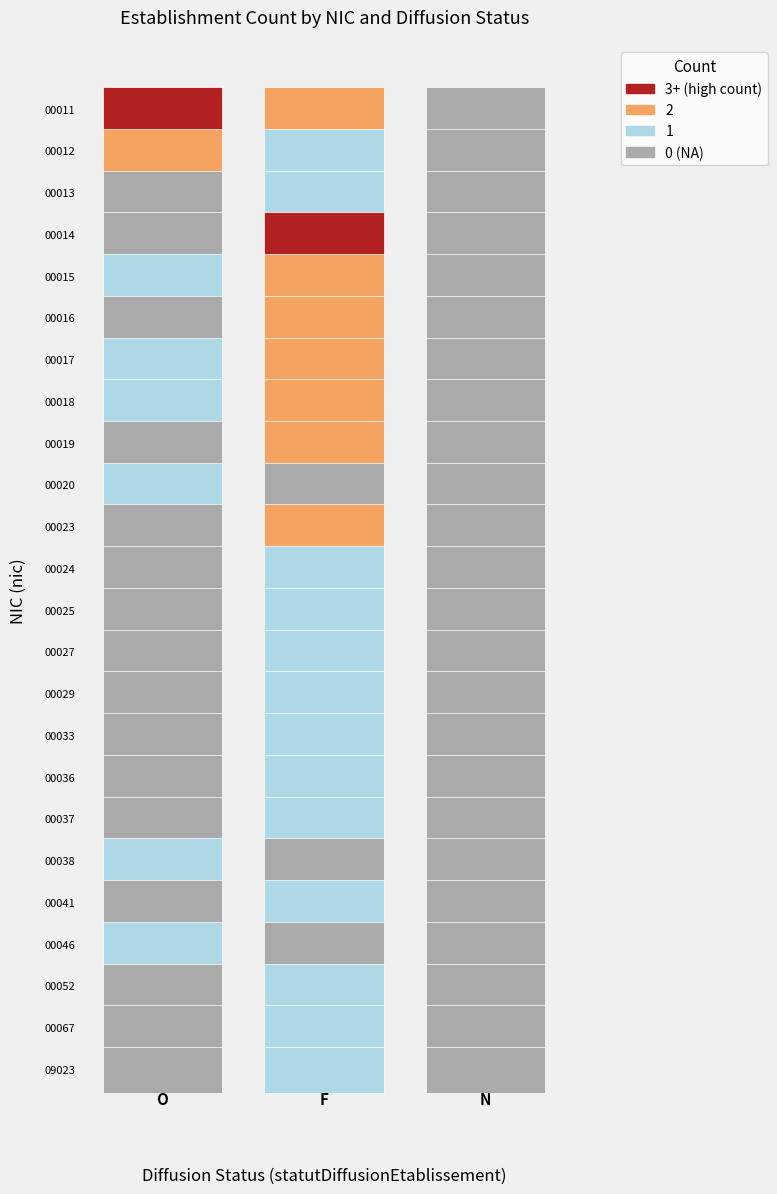

Is the value of 00052 at O greater than the value of 00033 at F?

No